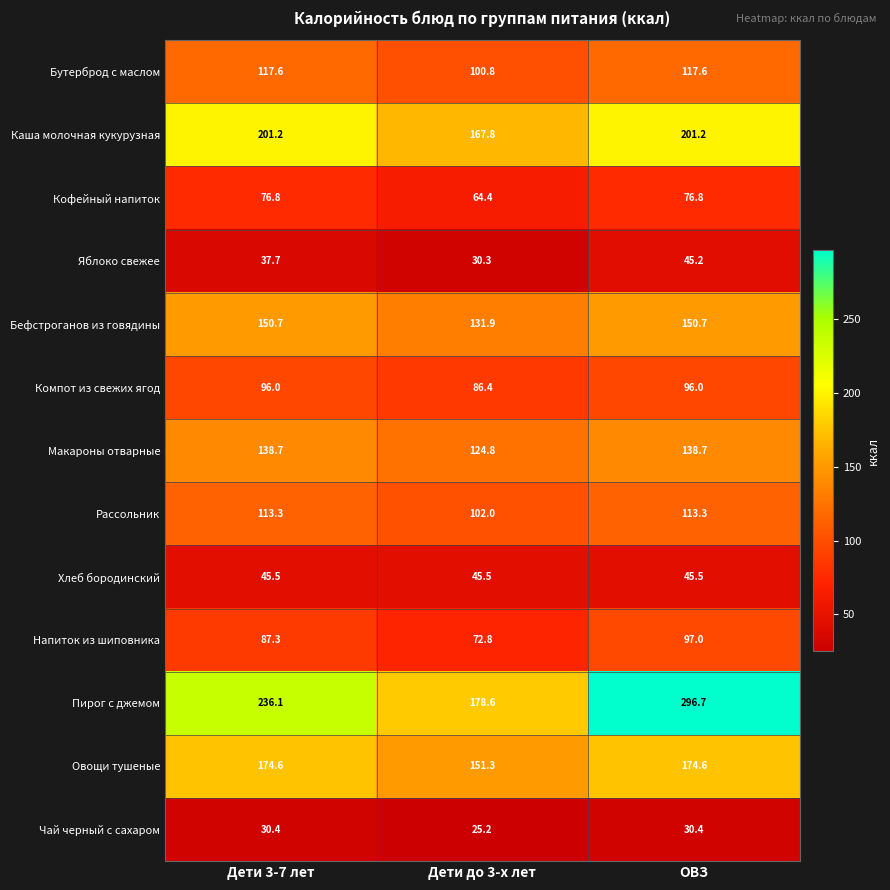

At which label is Компот из свежих ягод closest to 91?

Дети до 3-х лет